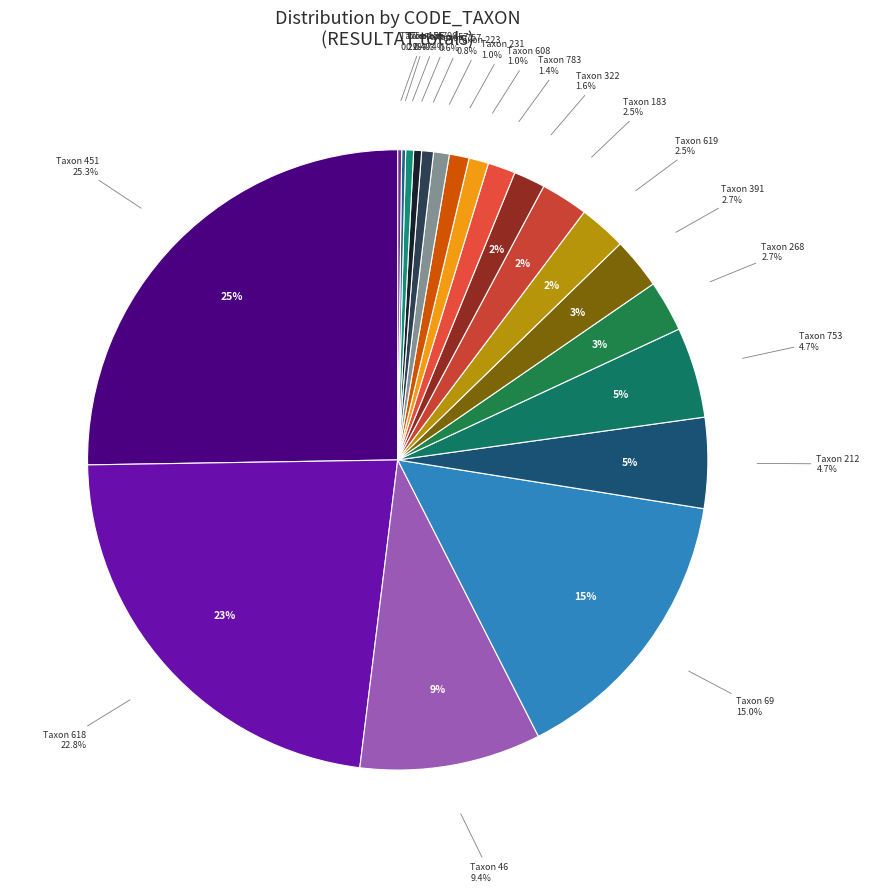

To the nearest percent, what is the average slice percentage?

5%